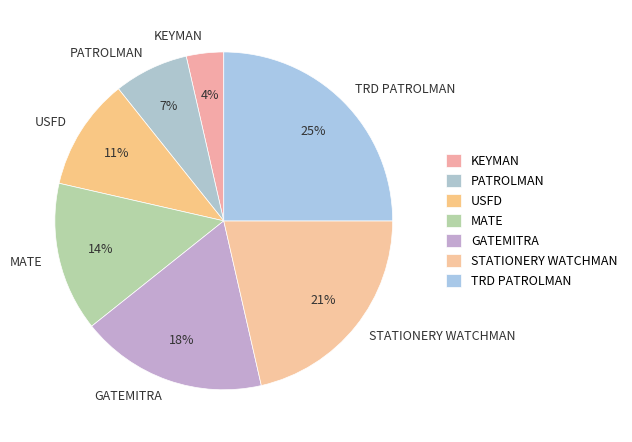

How many slices are in this pie chart?

7